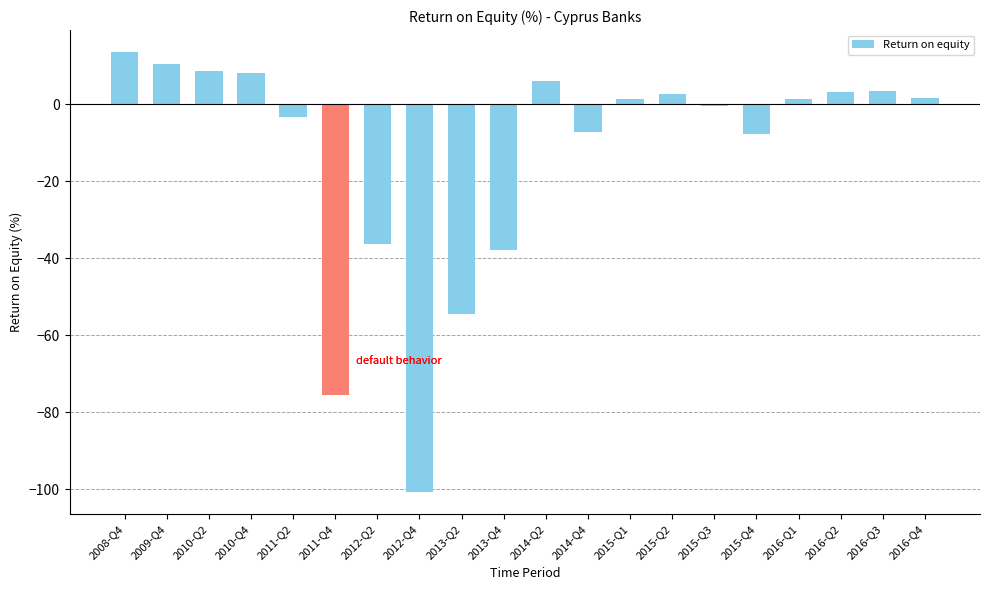

What is the difference between the maximum and minimum values?

114.5